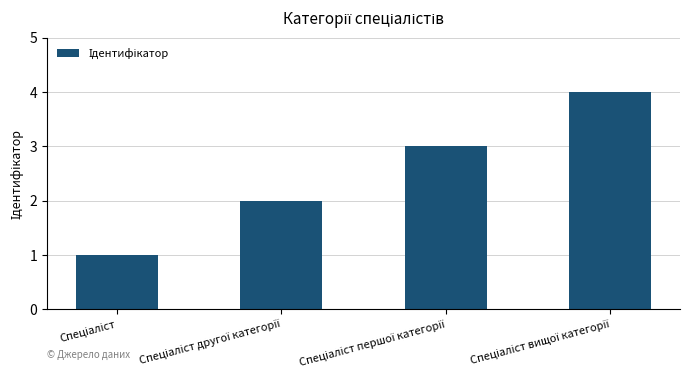

What is the sum of all values?

10